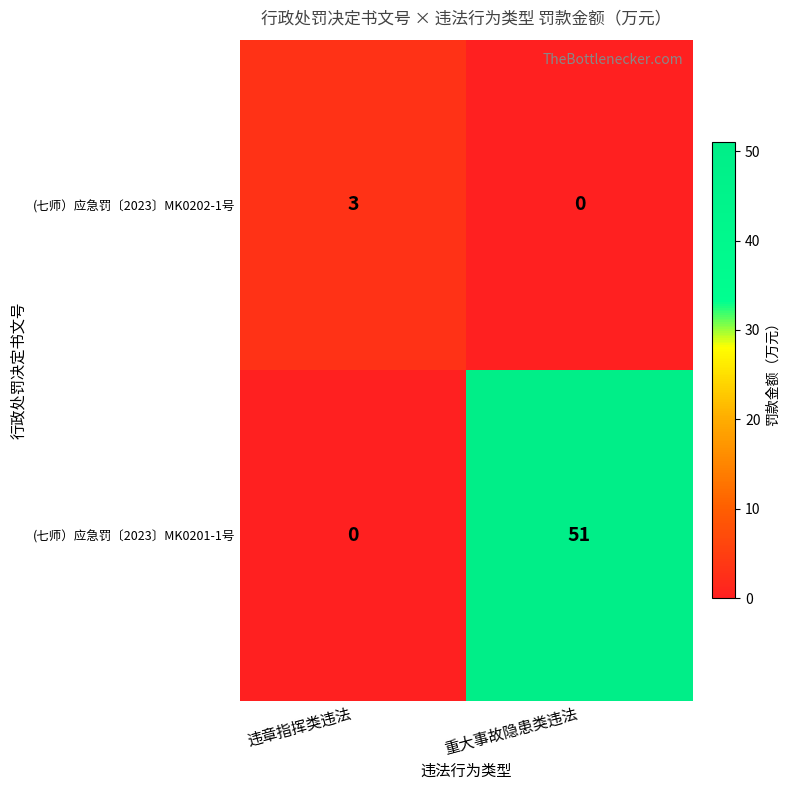

The (七师）应急罚〔2023〕MK0201-1号 series shows -19 at 违章指挥类违法. True or false?

False